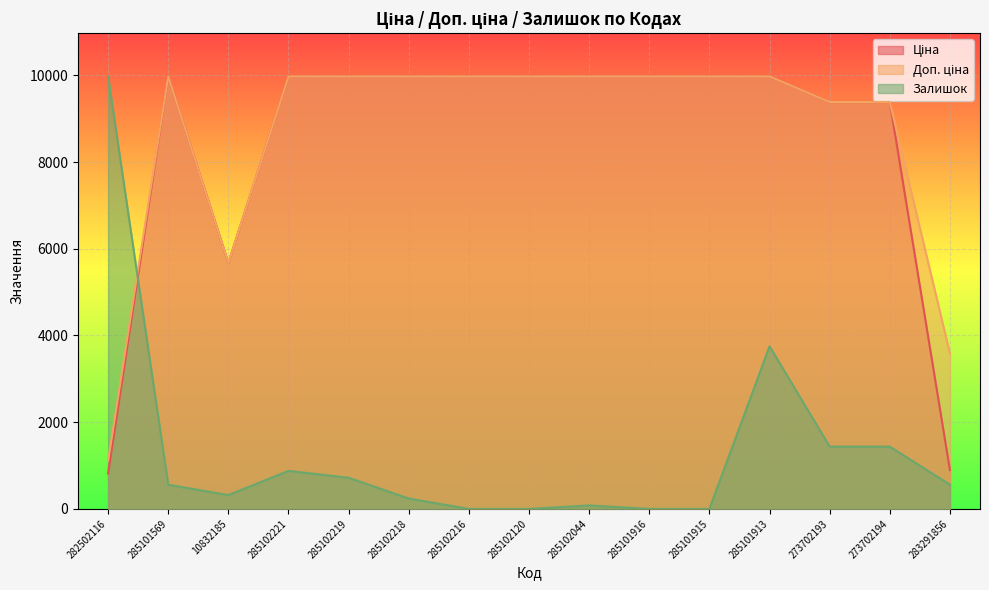

The Залишок series shows 366.1 at 285102219. True or false?

False